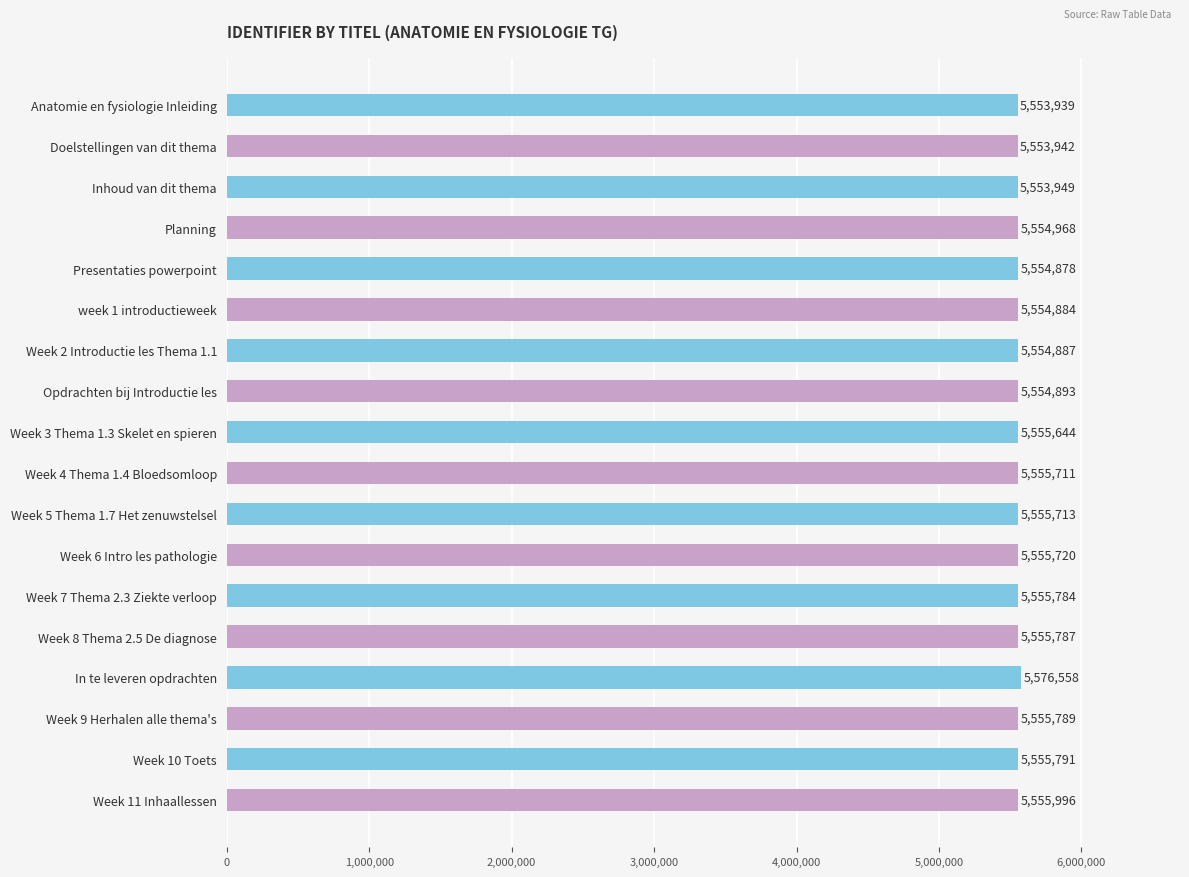

What is the ratio of the value at Week 7 Thema 2.3 Ziekte verloop to the value at Doelstellingen van dit thema?

1.0